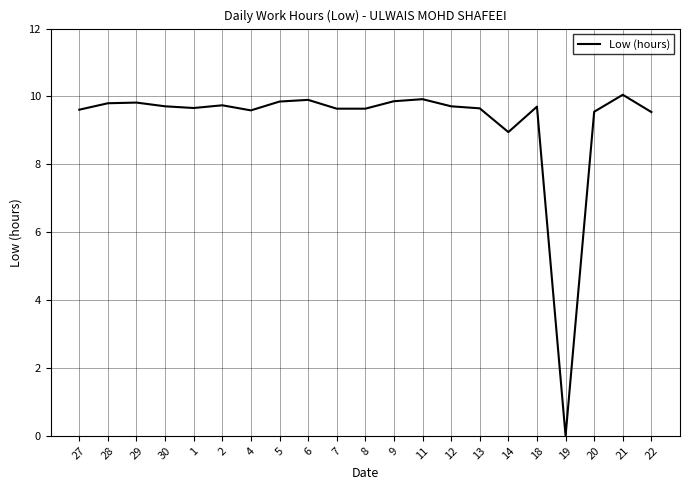

Which category has the lowest value across all series?

19